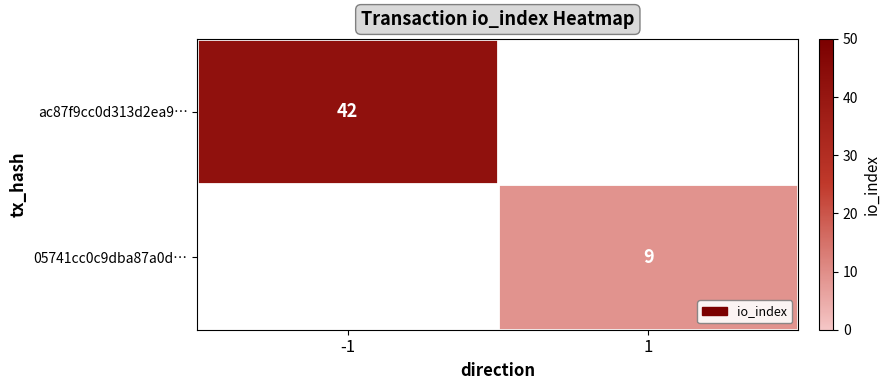

The value of 05741cc0c9dba87a0d… at 1 is 3. True or false?

False